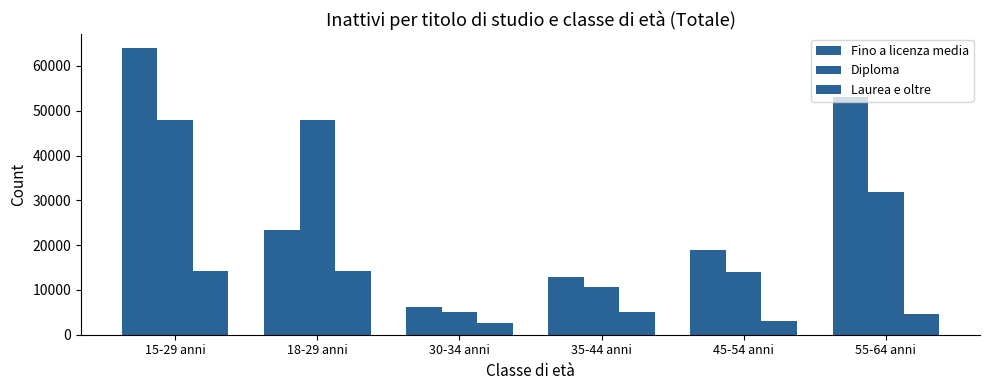

How many data points in Fino a licenza media are less than 23288?

3